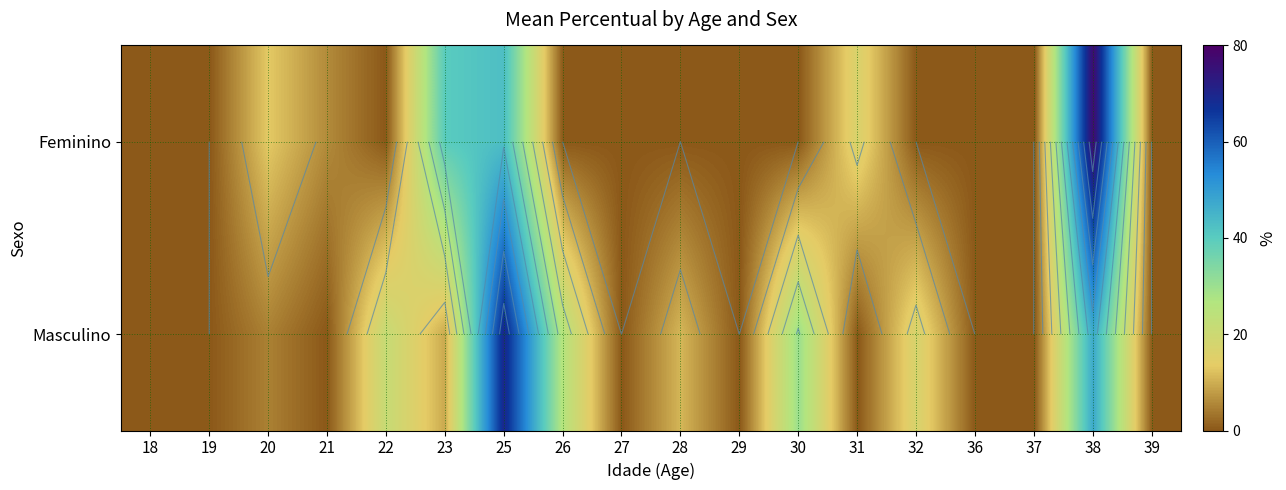

The Feminino series shows 0.0 at 26. True or false?

True